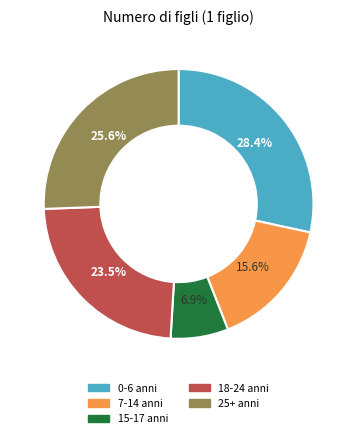

Does 25+ anni represent more than half of the total?

No